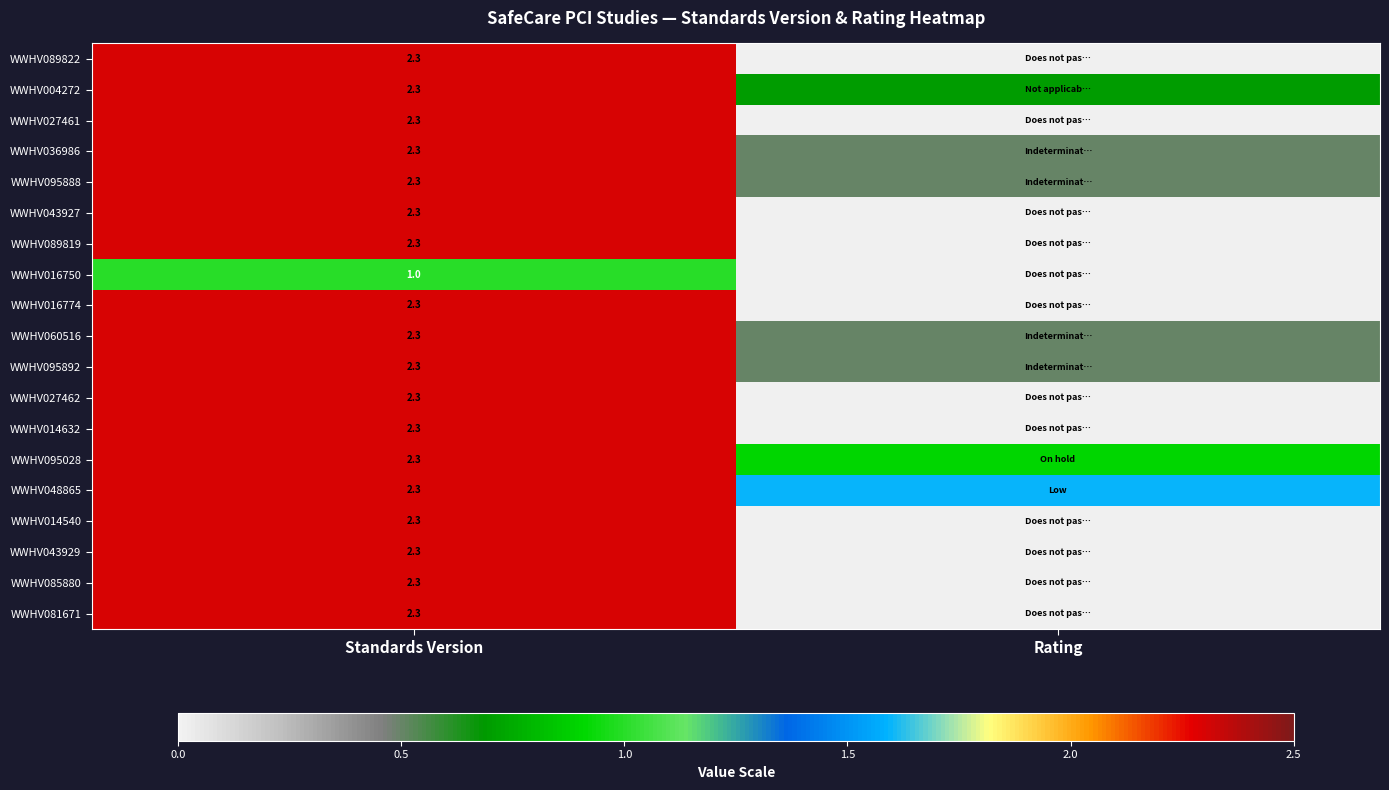

What is the approximate value of WWHV060516 at Rating?

0.5